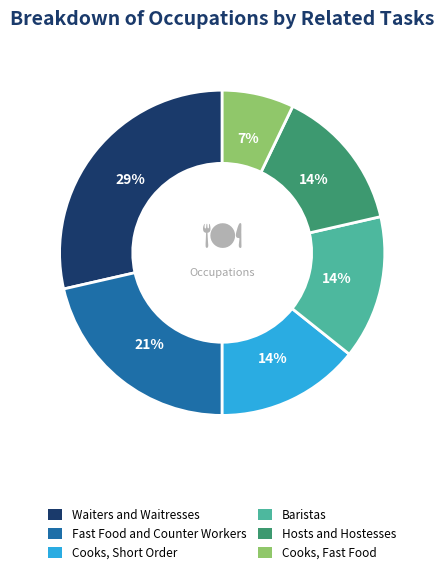

Is it true that Hosts and Hostesses is 14% of the pie?

True